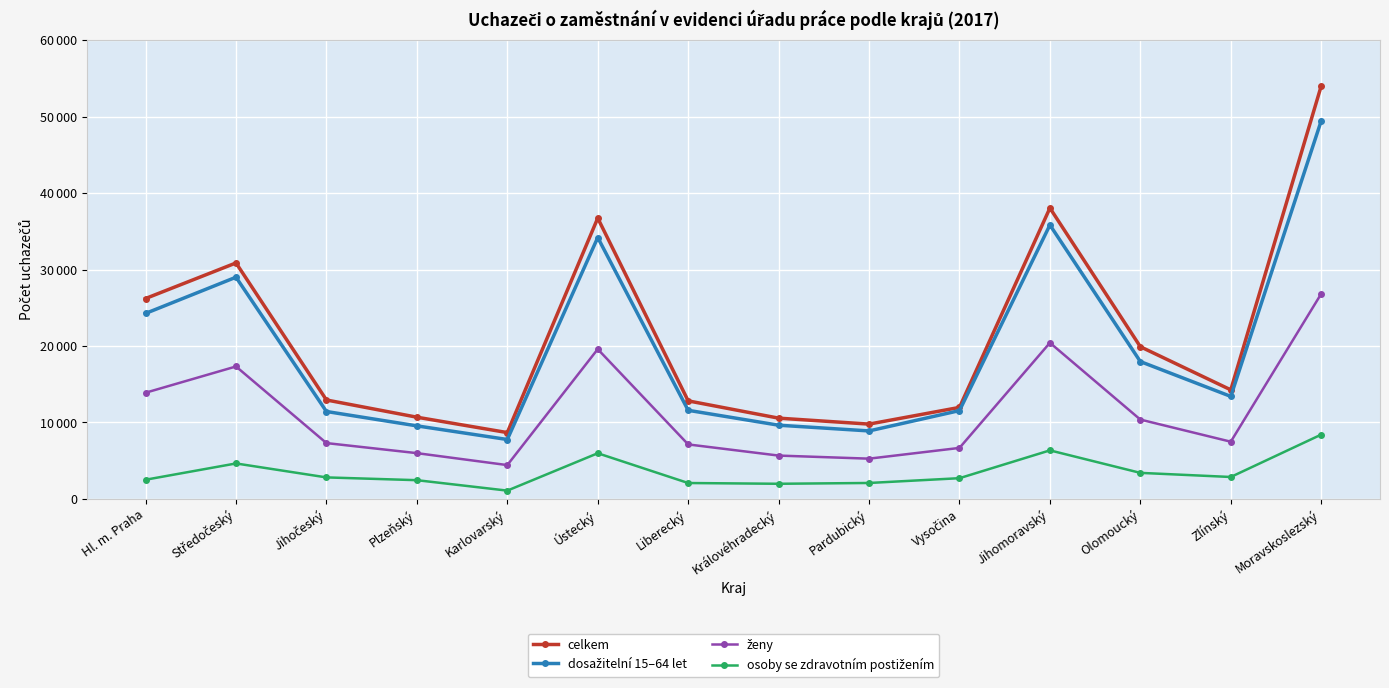

At Liberecký, list the series in order from smallest to largest.

osoby se zdravotním postižením, ženy, dosažitelní 15–64 let, celkem